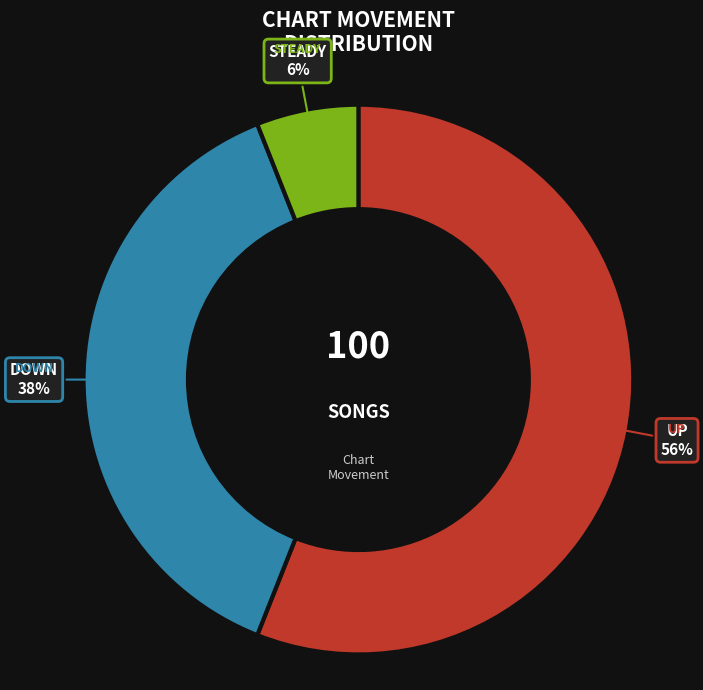

Is there a majority slice in this chart?

Yes